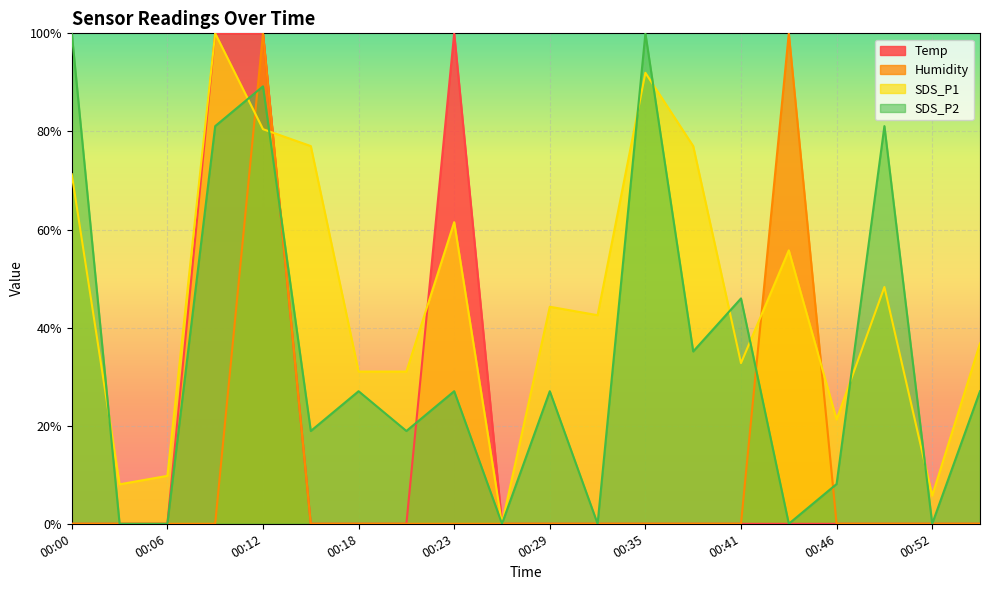

Which series has the largest total across all categories?

SDS_P1